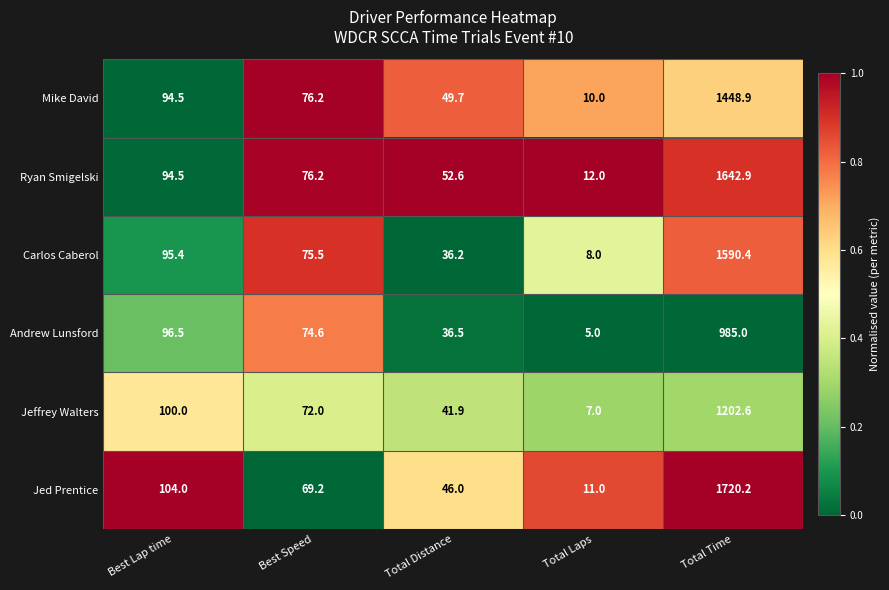

What is the total value across all series at Total Distance?

262.9